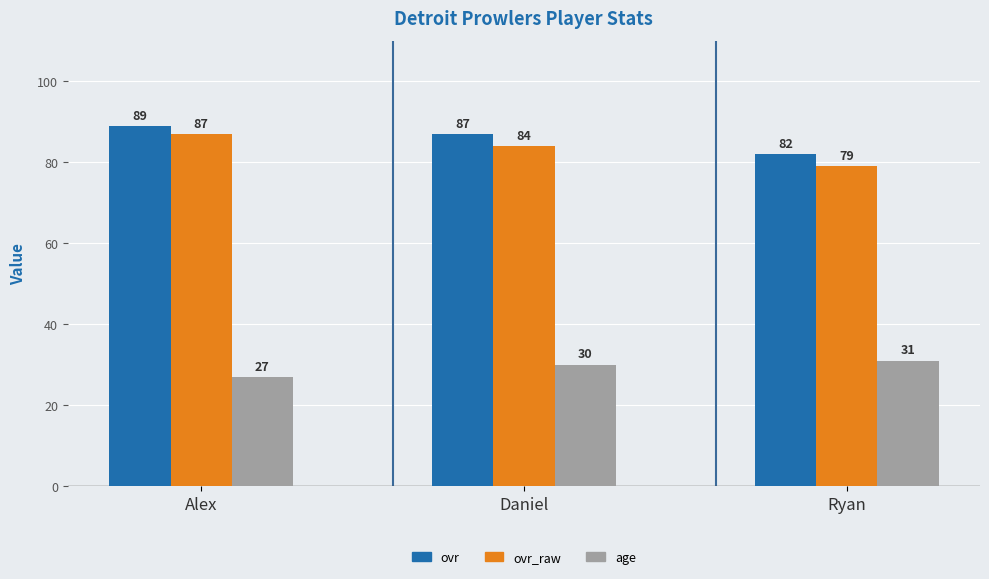

Which series has the widest spread of values?

ovr_raw